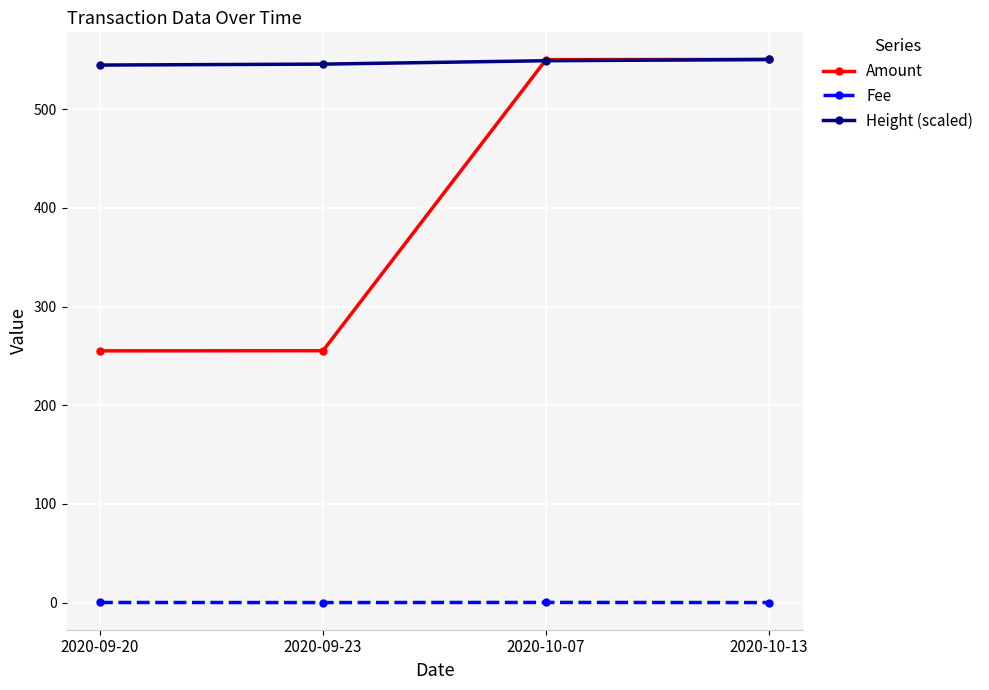

What is the label of the 1st point from the right?

2020-10-13